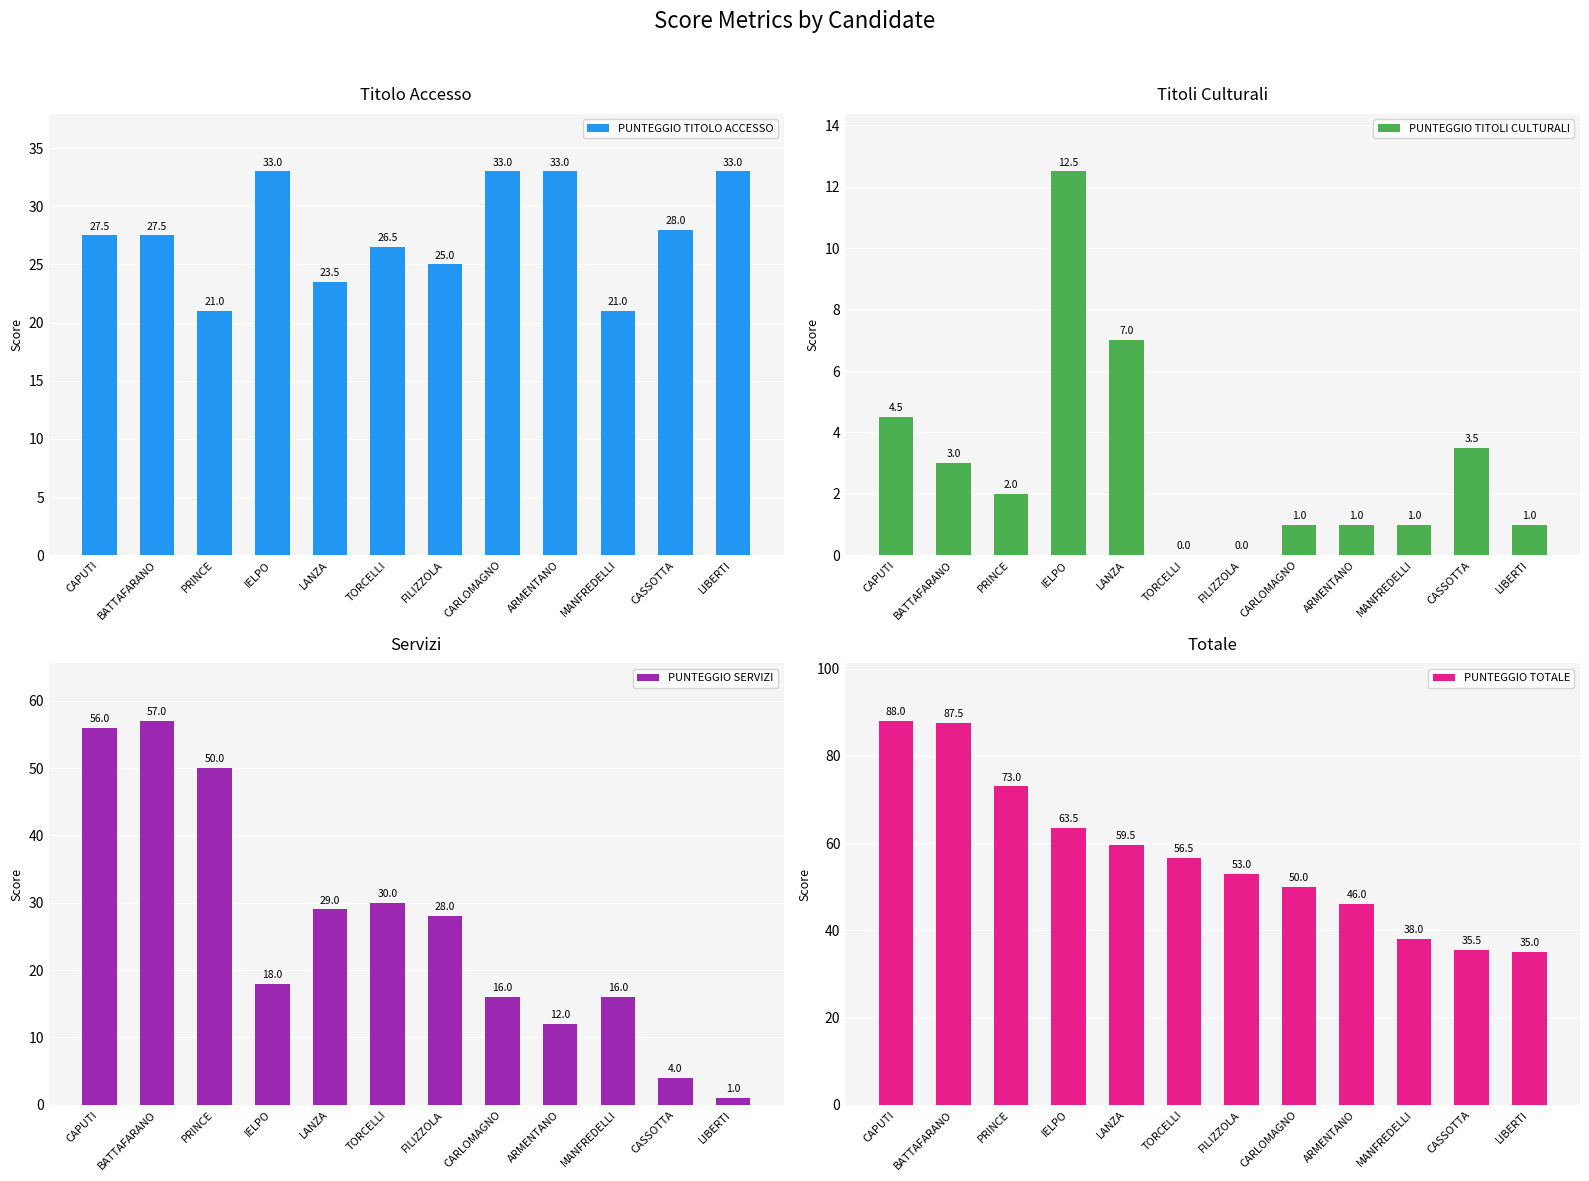

What is the average value of the PUNTEGGIO TITOLO ACCESSO series?

27.7